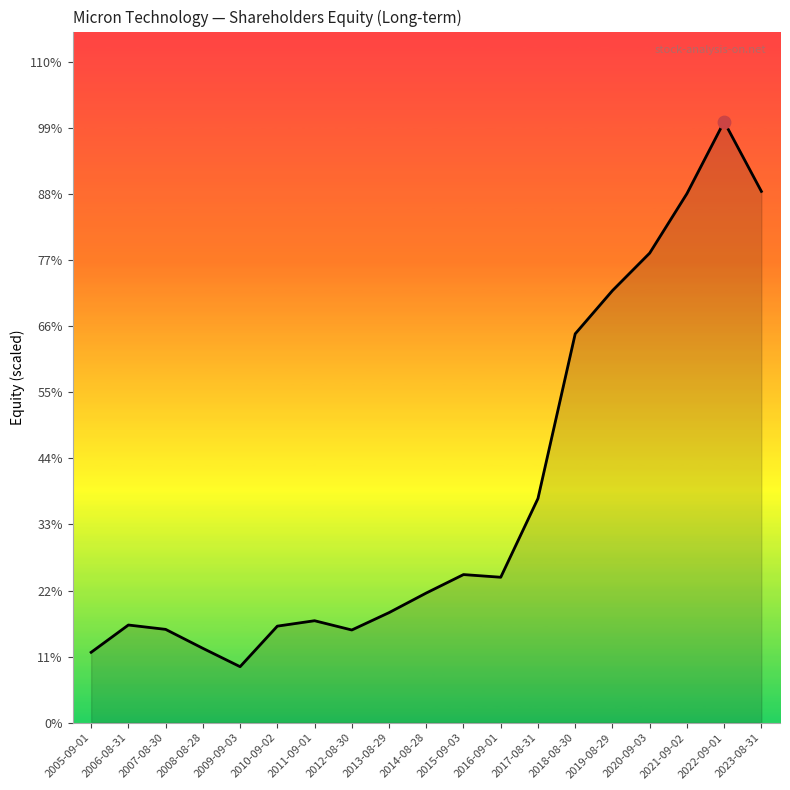

Between 2012-08-30 and 2023-08-31, which is larger?

2023-08-31